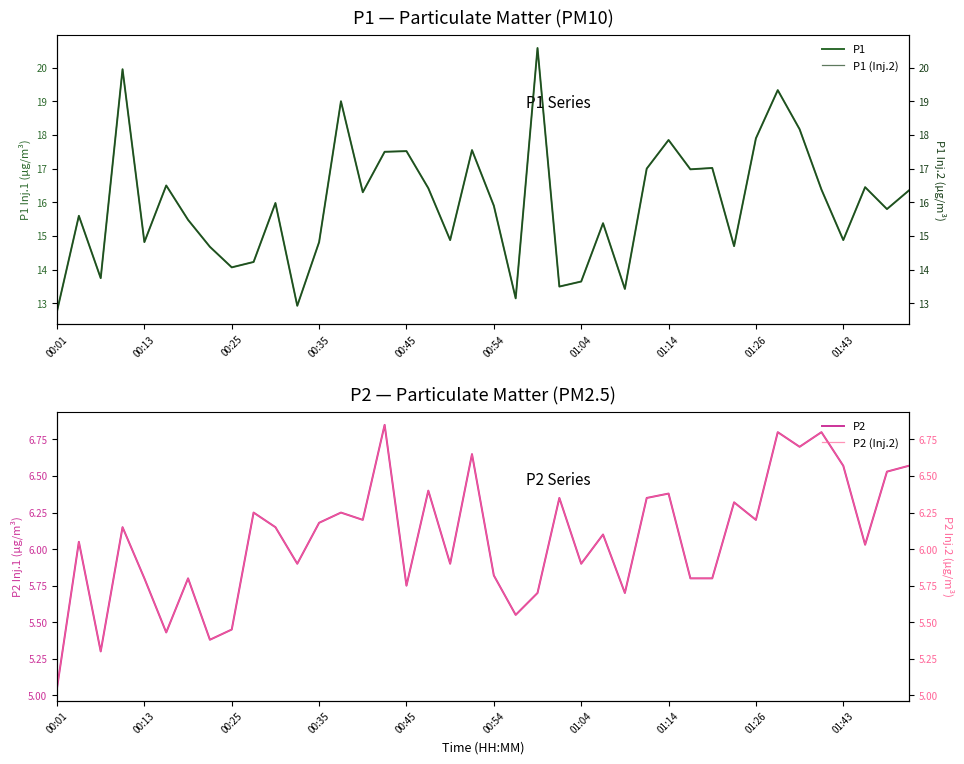

Is it true that P1 equals 14.8 at 00:13?

True